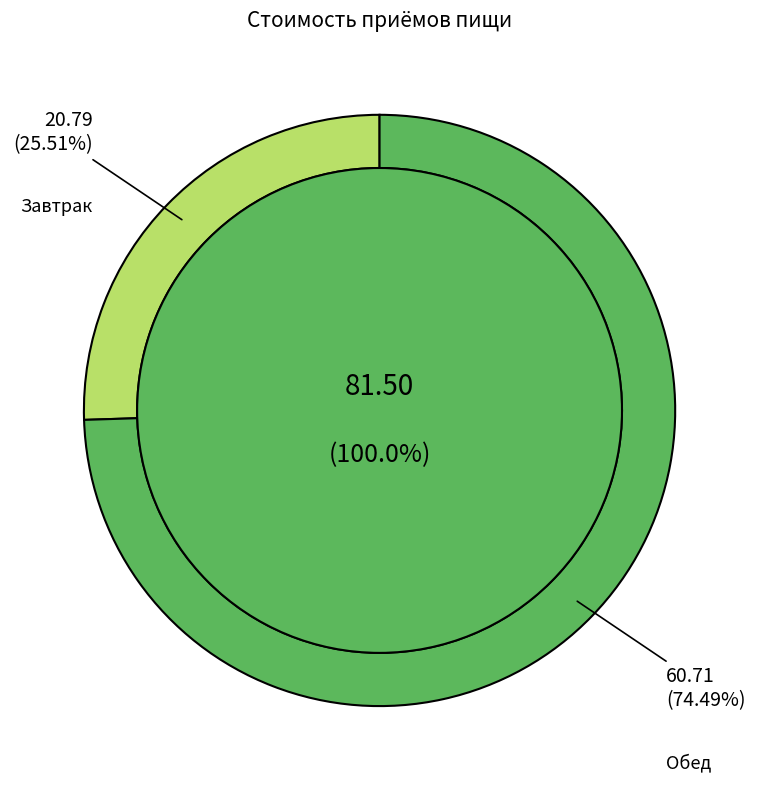

What is the ratio of the value at Завтрак to the value at Обед?

0.3